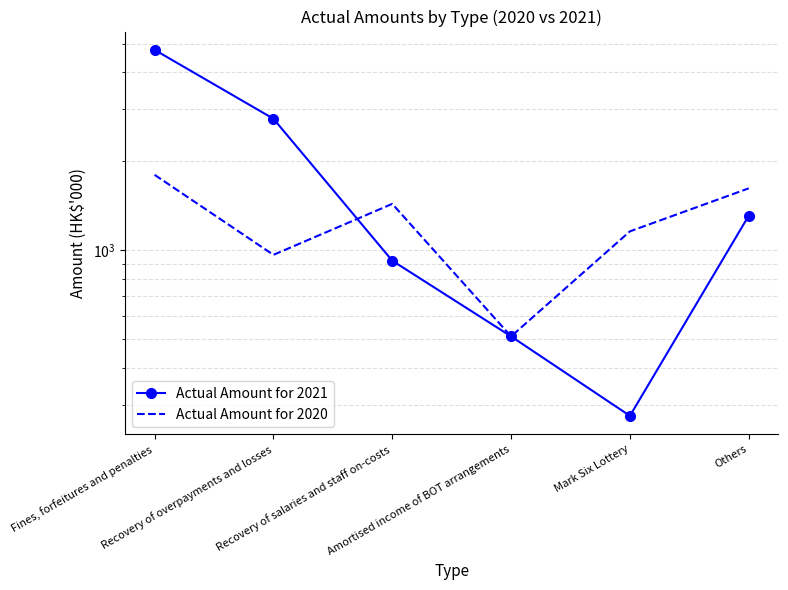

What is the sum of all Actual Amount for 2021 values?

10579